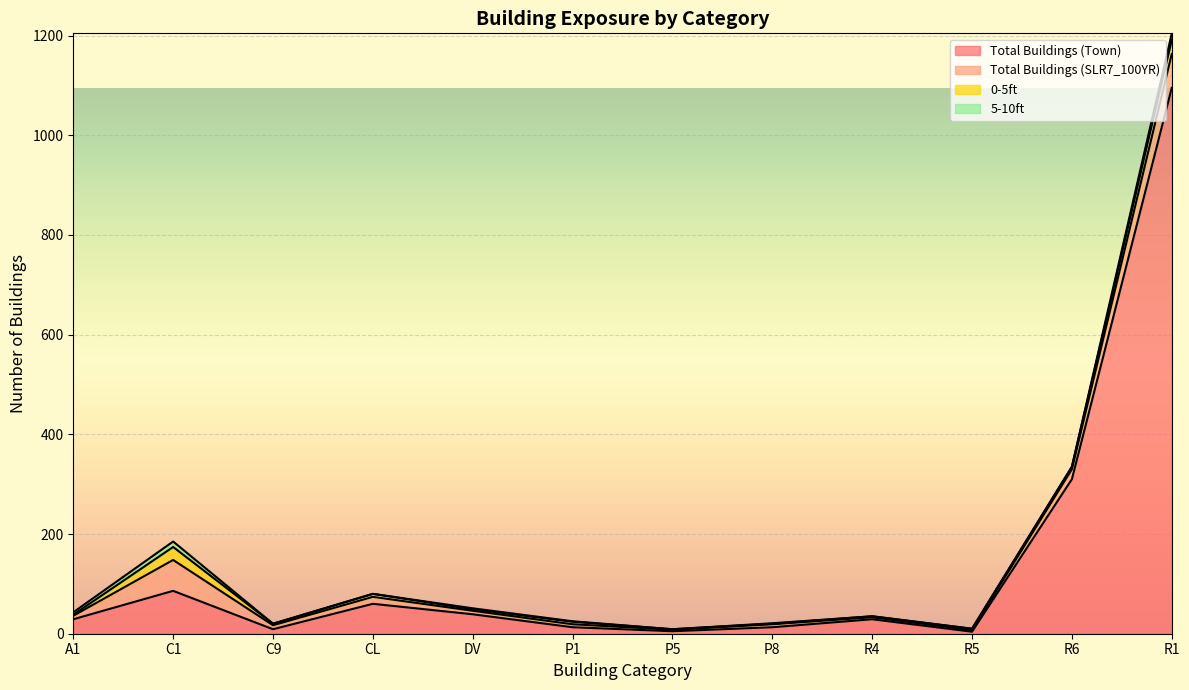

What is the highest value of the Total Buildings (SLR7_100YR) series?

68